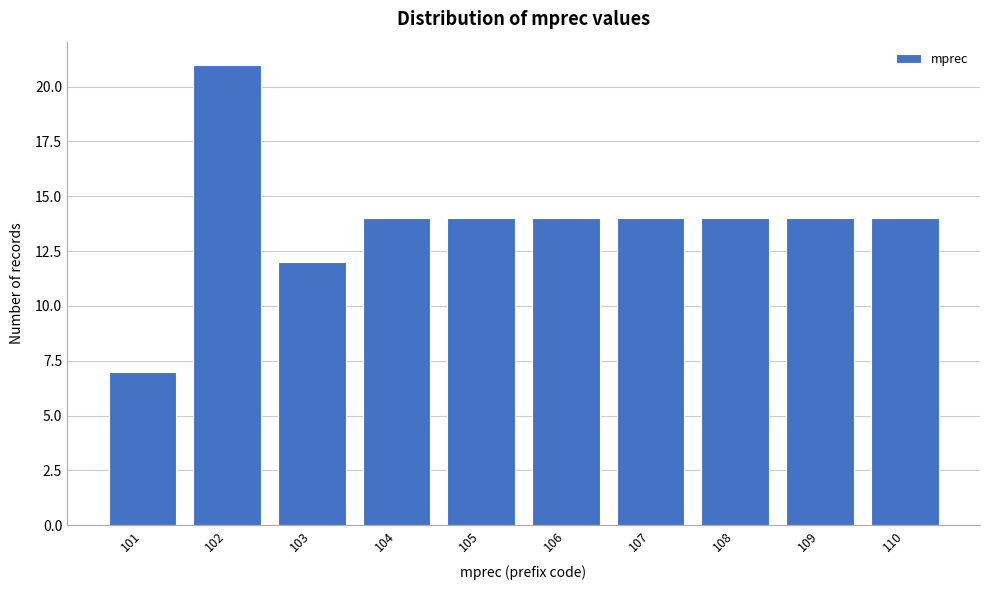

Reading left to right, what are all the values shown in this chart?

7	21	12	14	14	14	14	14	14	14